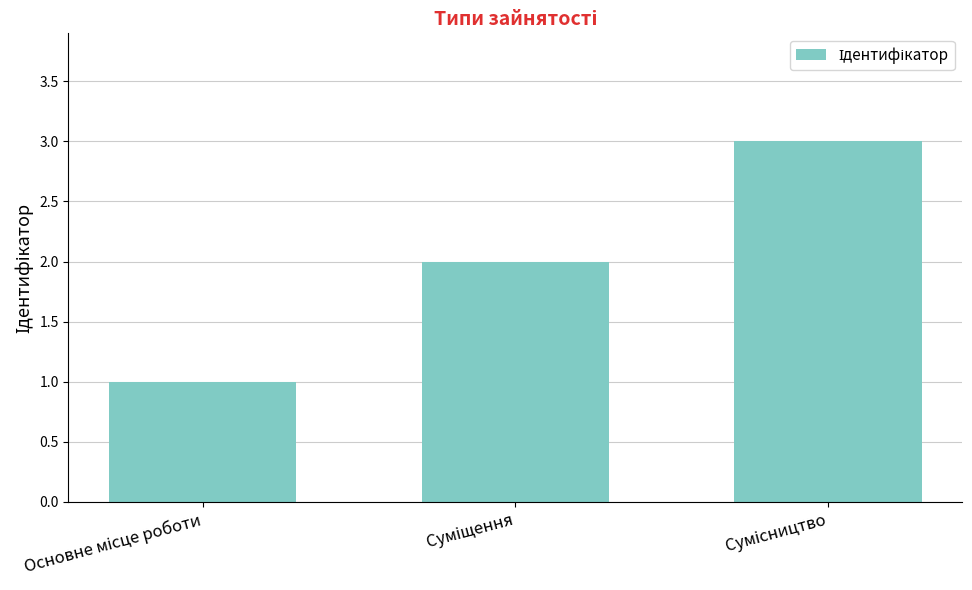

What is the greatest value displayed?

3